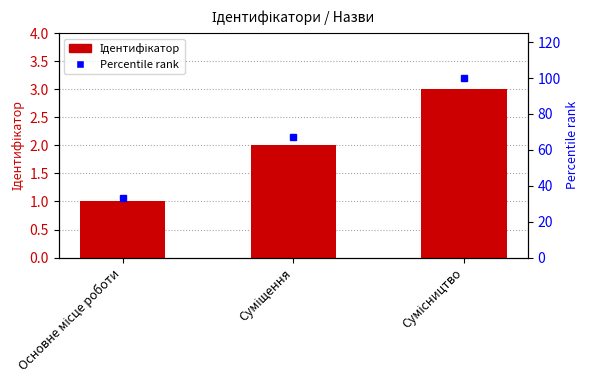

At which category does the chart reach its minimum across all series?

Основне місце роботи